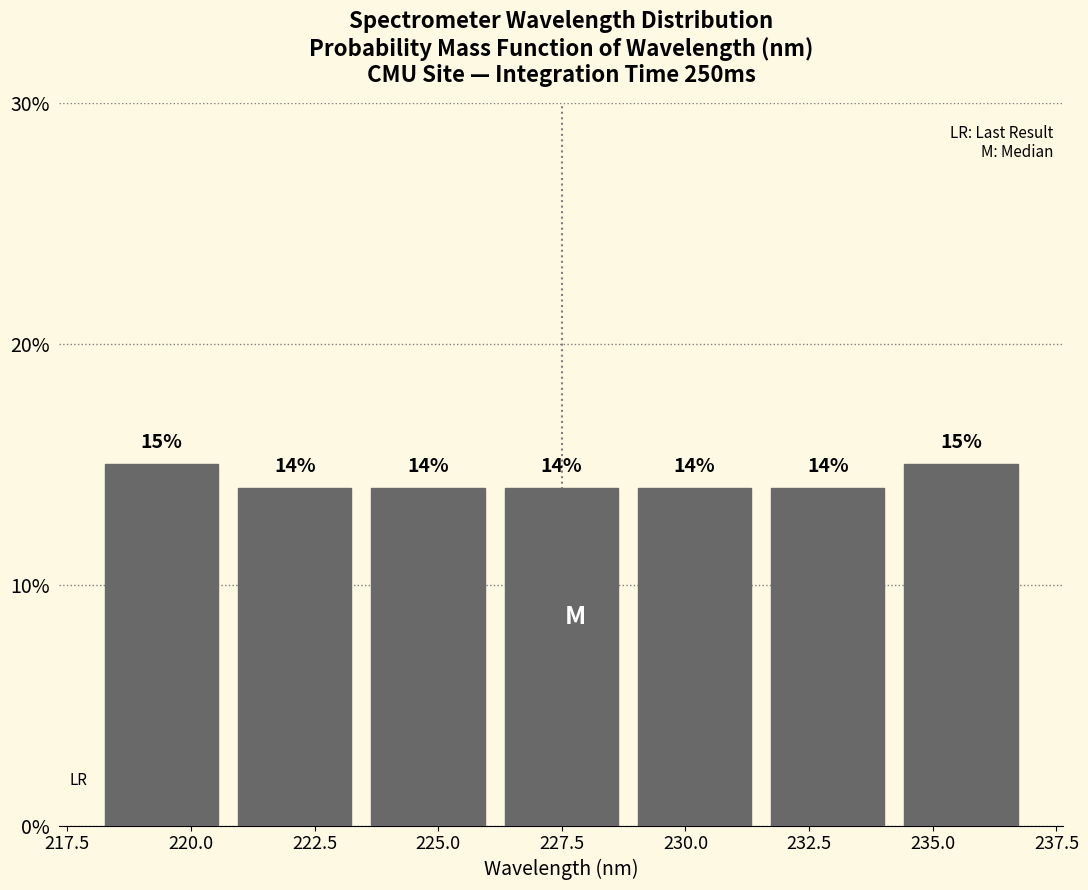

Reading left to right, transcribe this chart: for each bar, give the range it covers on the x-axis and its height. The bar edges are not printed on the chart, so give them approximately, as read against the axis.

218.0 to 221.0: 15
221.0 to 223.5: 14
223.5 to 226.0: 14
226.0 to 229.0: 14
229.0 to 231.5: 14
231.5 to 234.0: 14
234.0 to 237.0: 15